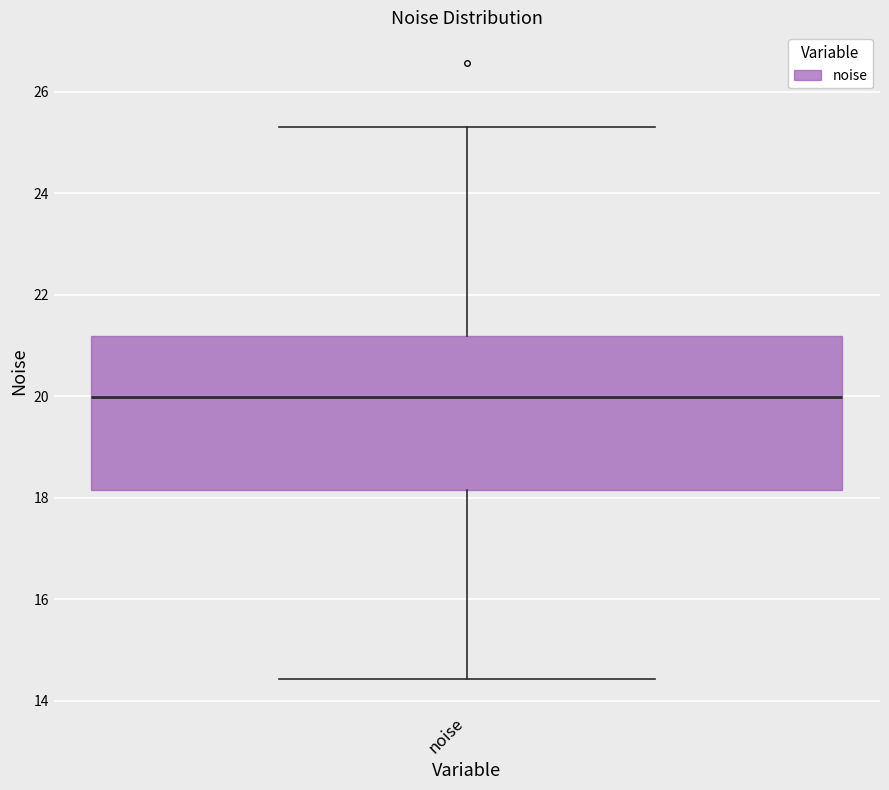

Read this box plot against the y-axis: the position of the median line, the range covered by the box, and the ends of both whiskers. The values are not printed on the chart, so give them approximately, as read against the axis.

median 20.0, box 18.2 to 21.2, whiskers 14.4 to 25.4